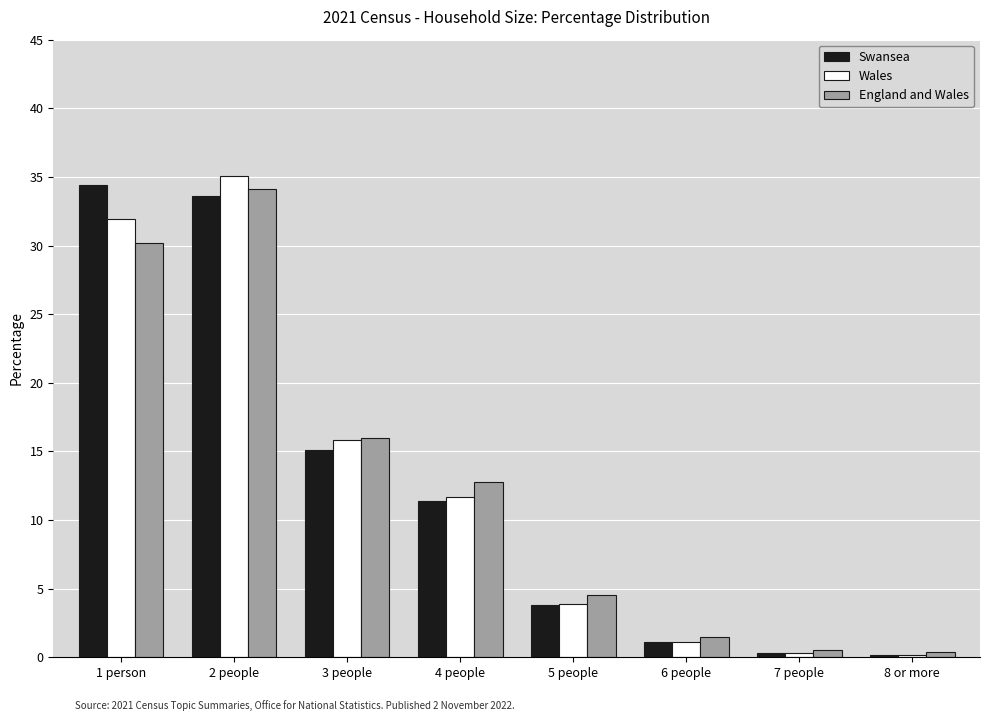

How many data points in Wales are less than 11?

4